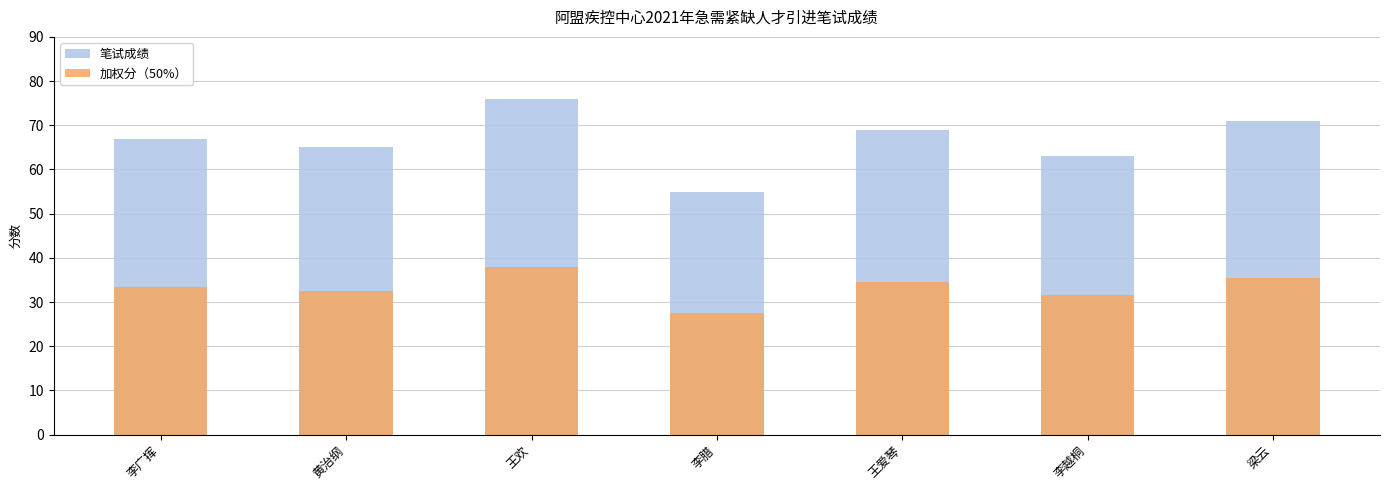

Is the value of 加权分（50%） at 黄治纲 greater than the value of 笔试成绩 at 梁云?

No